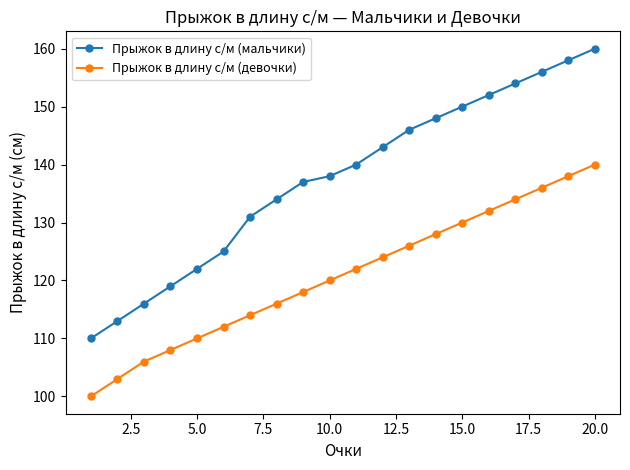

True or false: Прыжок в длину с/м (мальчики) has more than 1 interior local peaks.

False